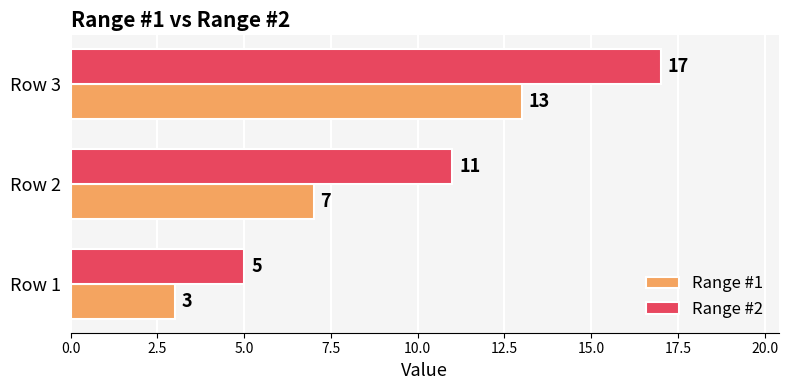

Rank the series at Row 1 from lowest to highest value.

Range #1, Range #2